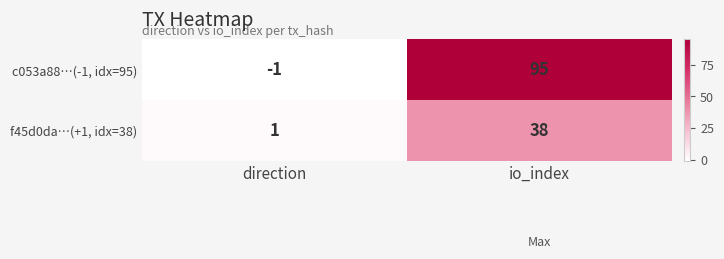

Where is c053a88…(-1, idx=95) nearest to the value 47?

direction